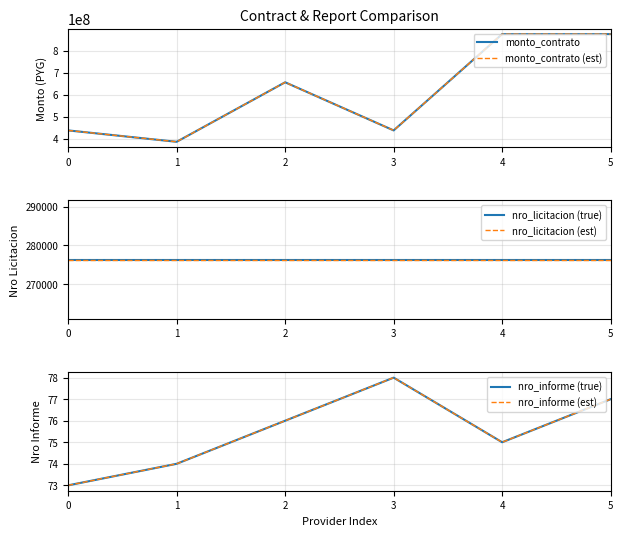

What is the sum of all nro_informe (est) values?

453